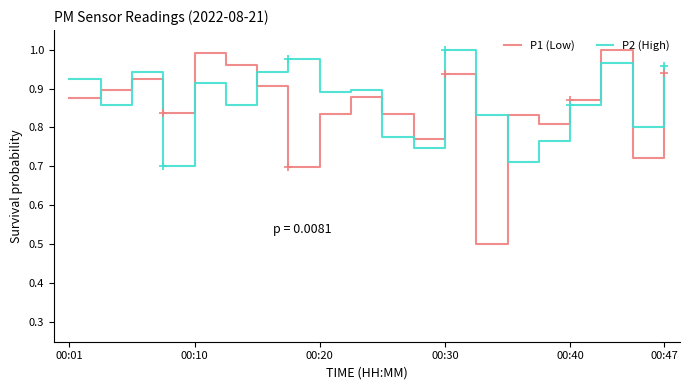

True or false: P2 (High) and P1 (Low) cross at least once.

True